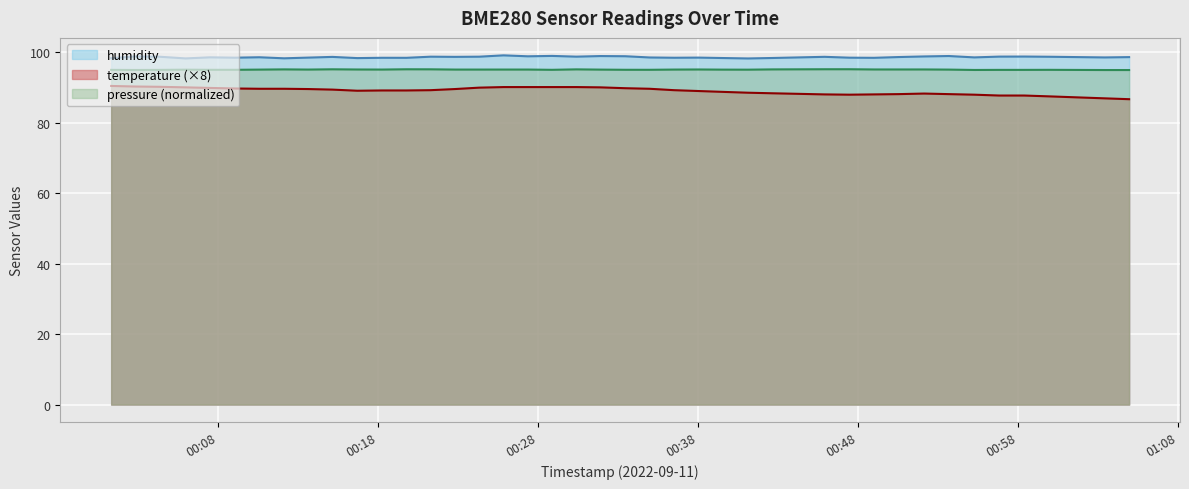

True or false: pressure (normalized) and temperature (×8) cross at least once.

False